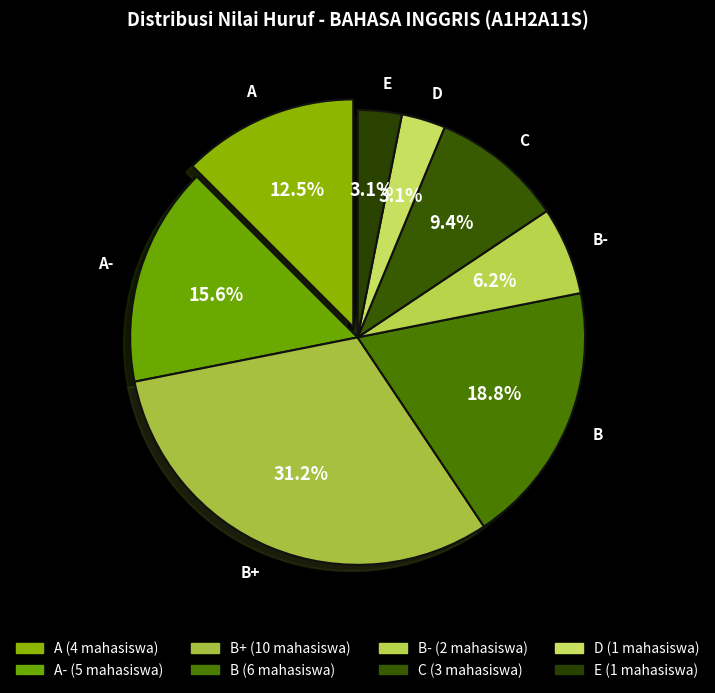

To the nearest percent, what is the combined percentage of A and E?

16%